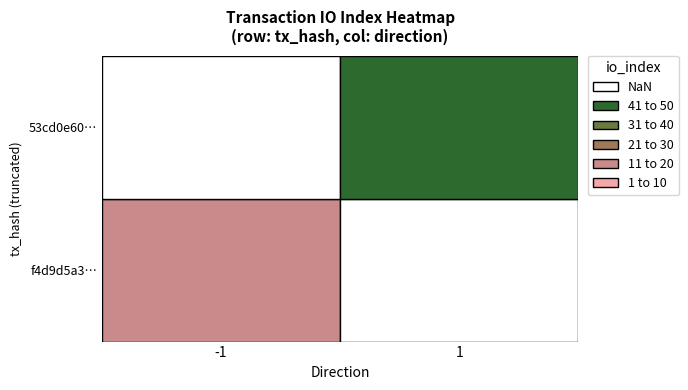

How many series are shown in this chart?

2